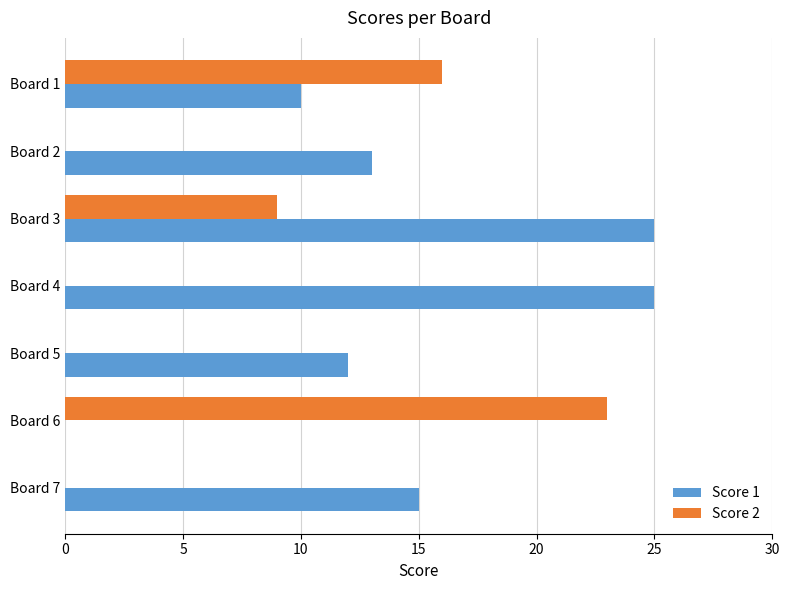

Is it true that Score 2 equals 0 at Board 2?

True